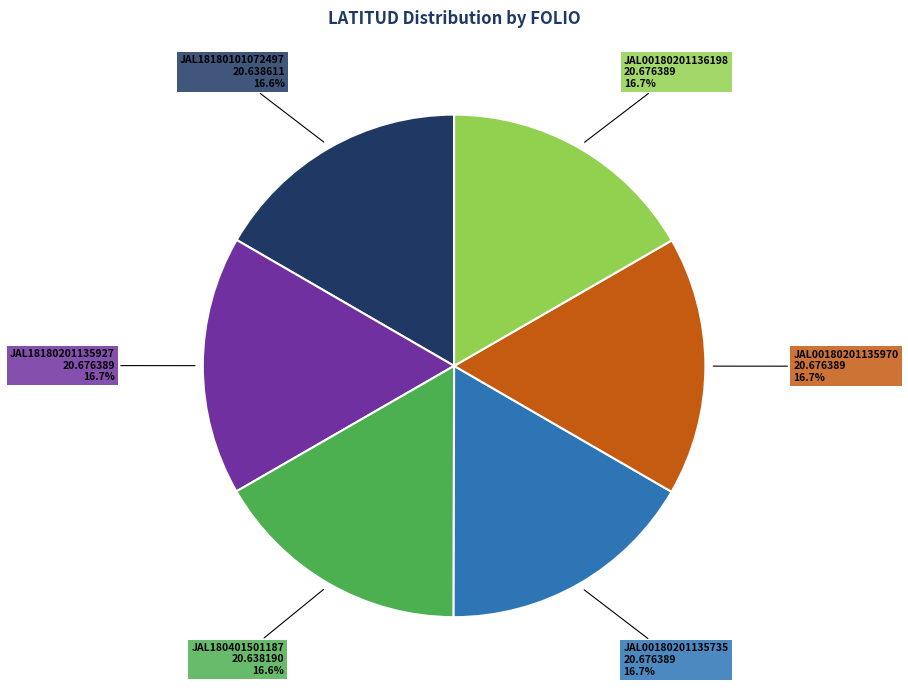

What percentage is NOT represented by JAL18180101072497?

83.4%